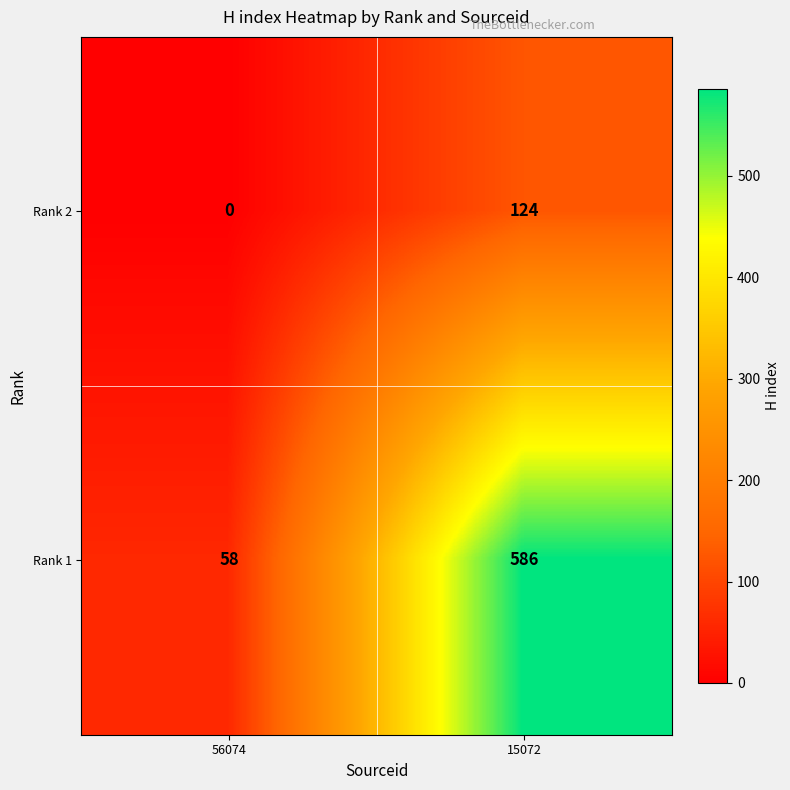

What is the difference between the maximum and minimum values in the Rank 2 series?

124